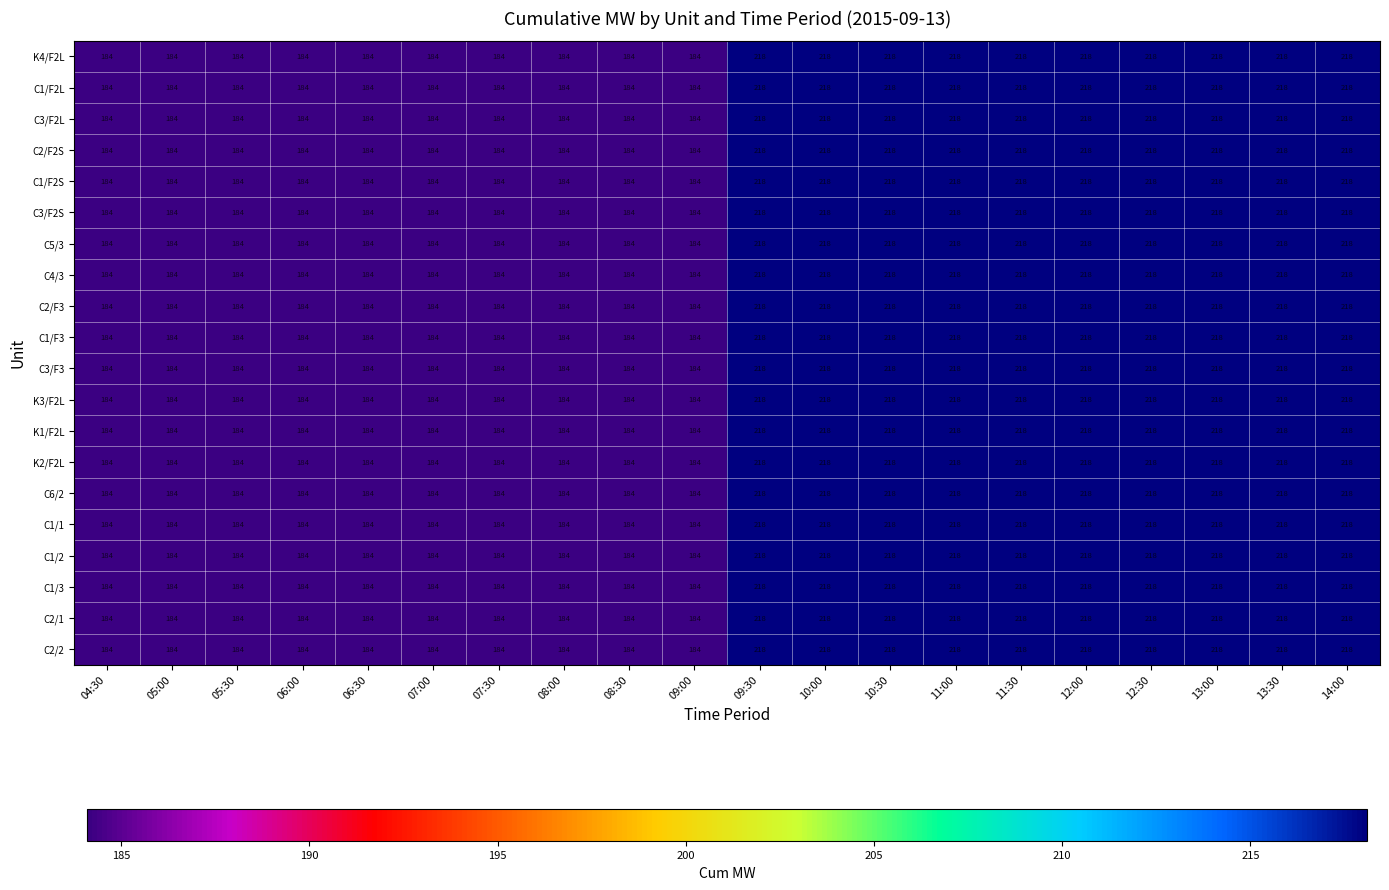

What is the greatest value displayed?

218